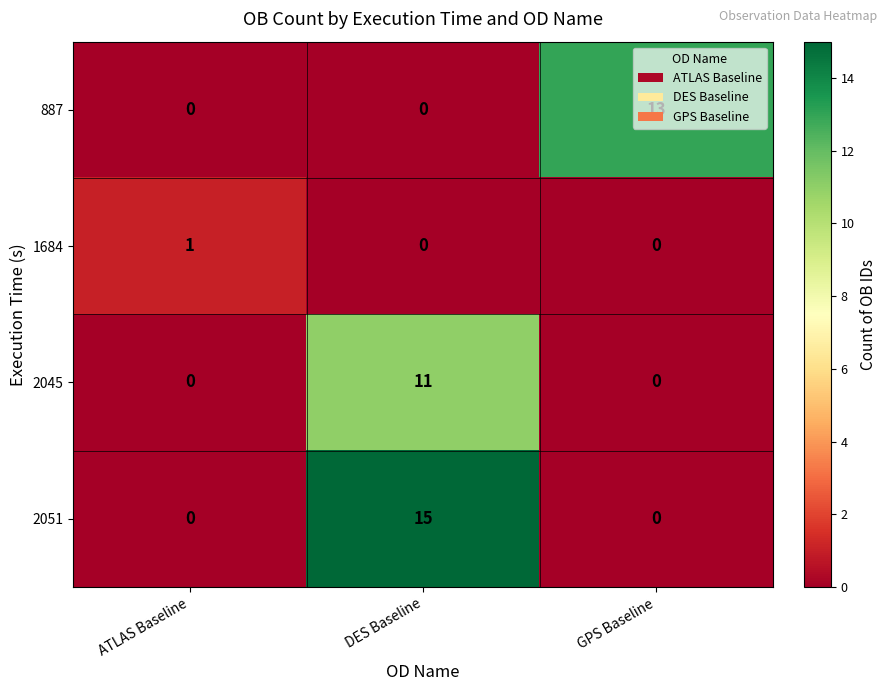

Count the 1684 values in the range 0 to 1.

3